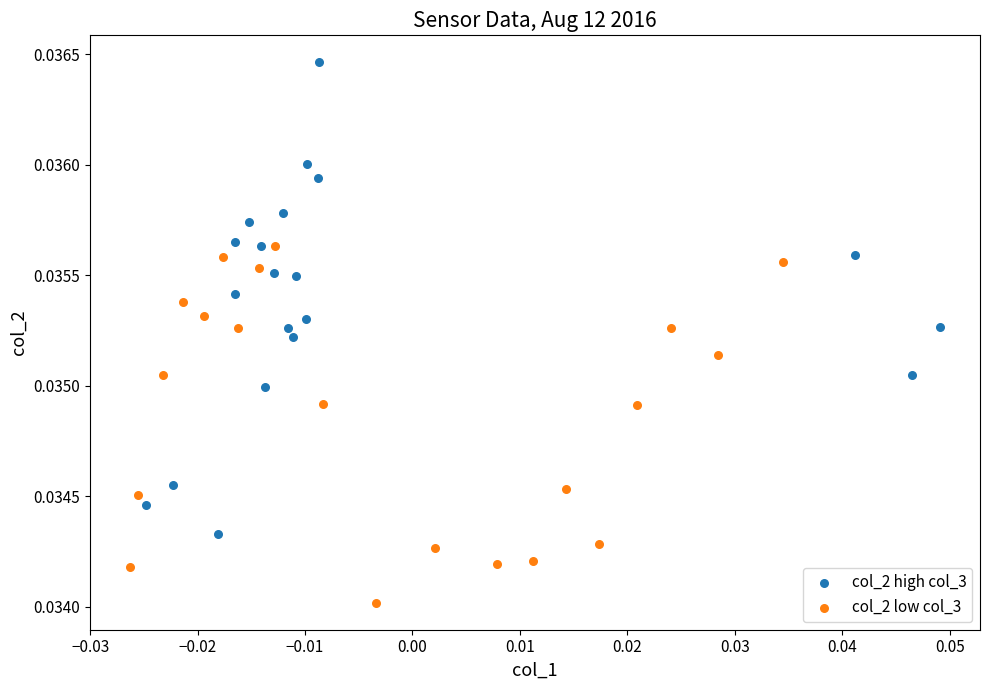

Which series reaches the maximum Y coordinate?

col_2 high col_3